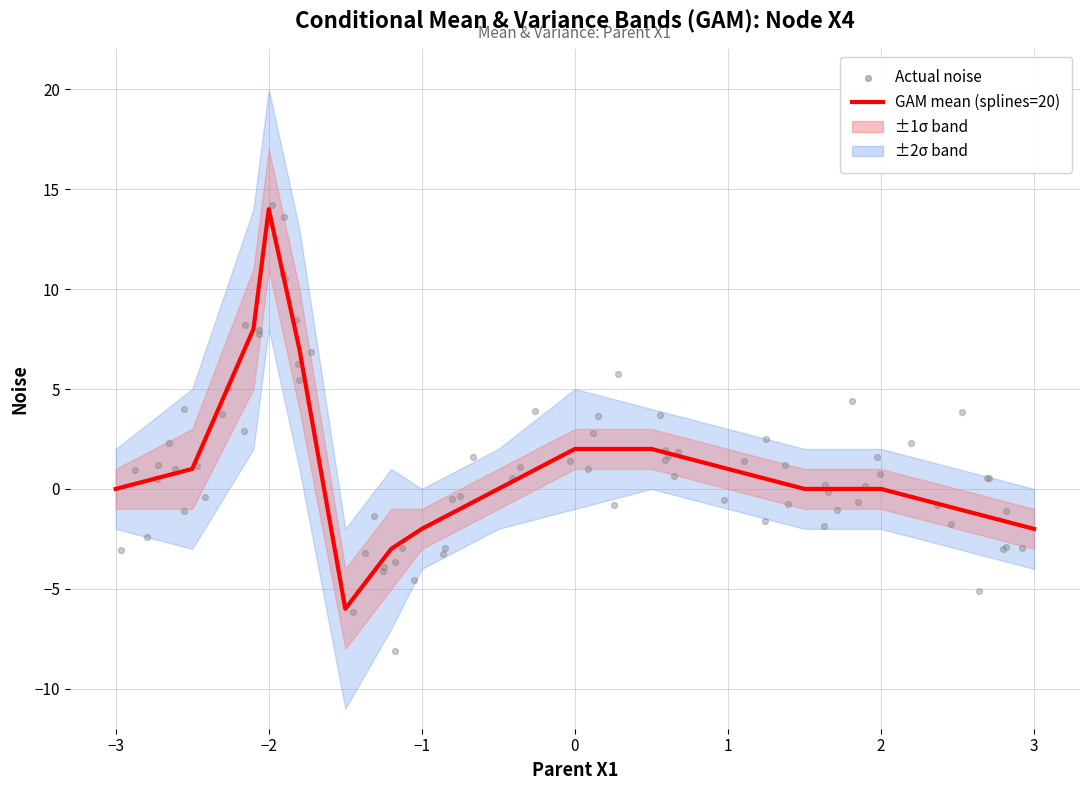

Which series contains the lowest Y value?

sigma2_lower